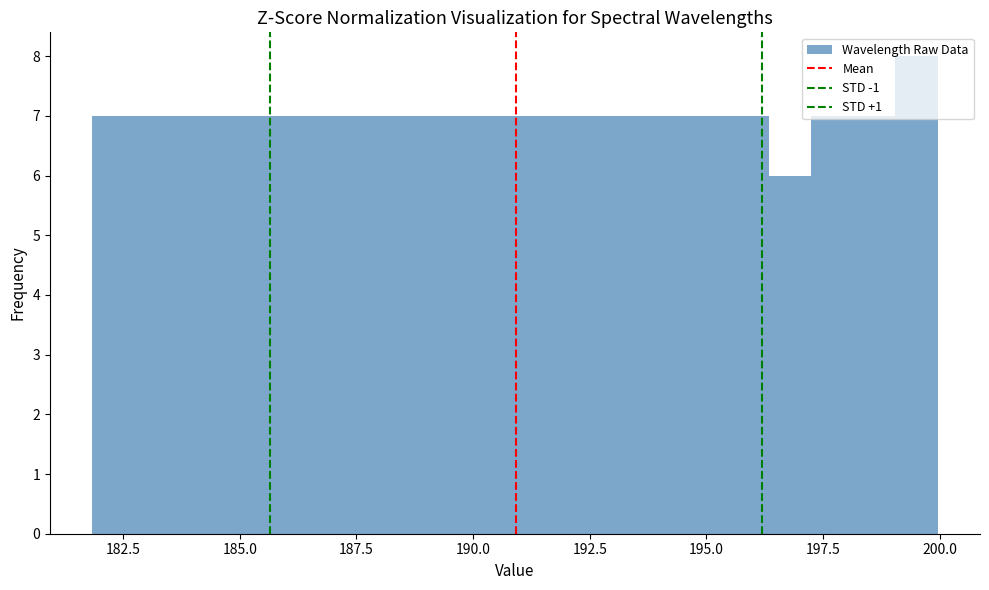

Read against the x-axis, roughly where is the centre of the tallest bar?

199.5